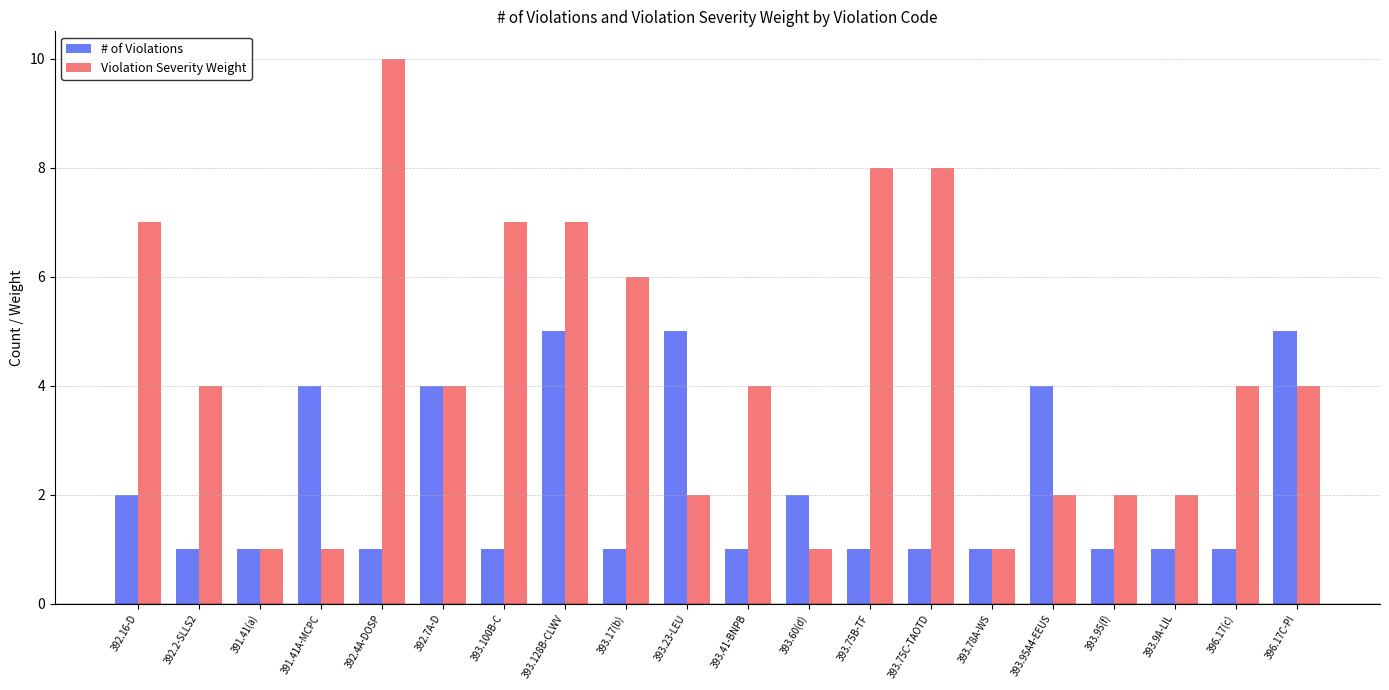

At which category is the sum across all series the highest?

393.128B-CLWV